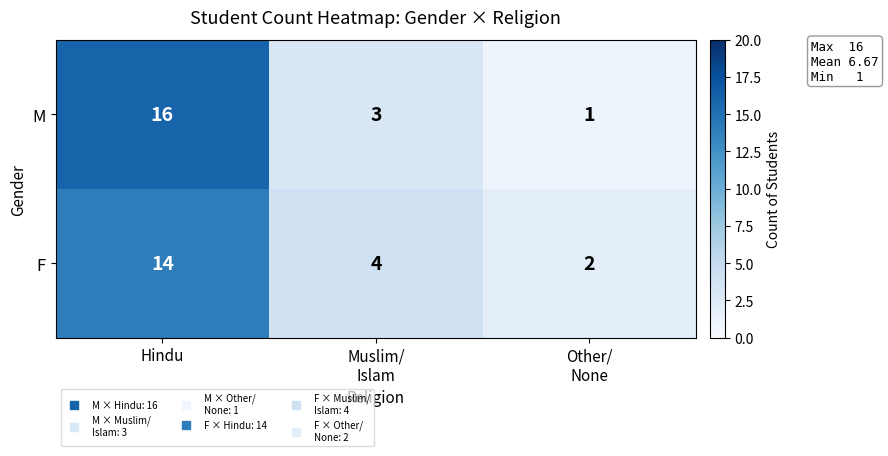

How many M values are between 1 and 16?

3